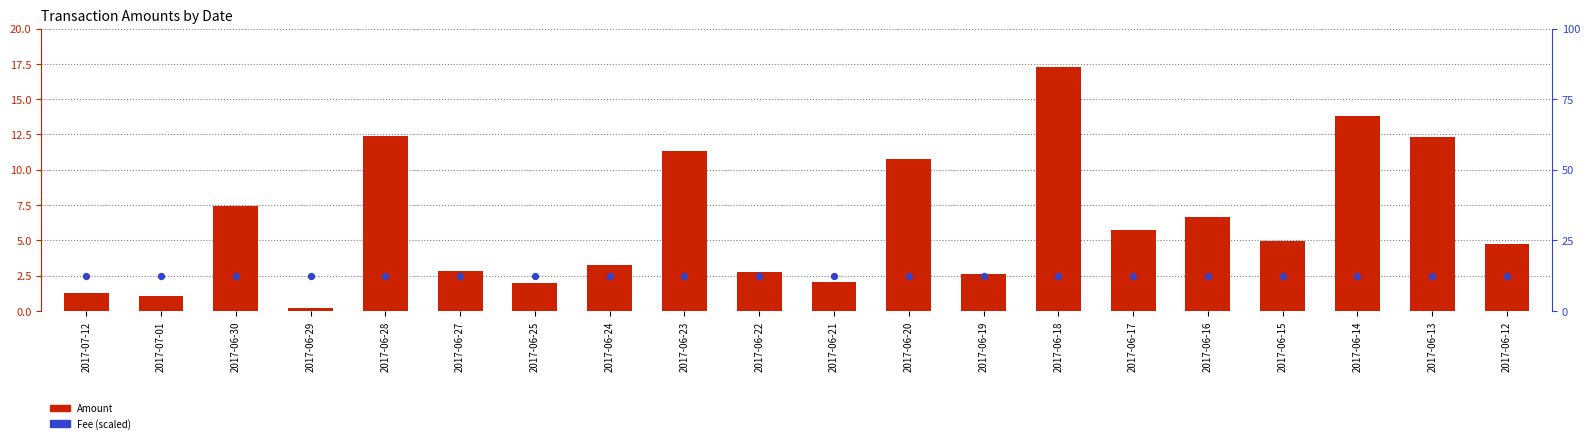

At which category is the sum across all series the highest?

2017-06-18